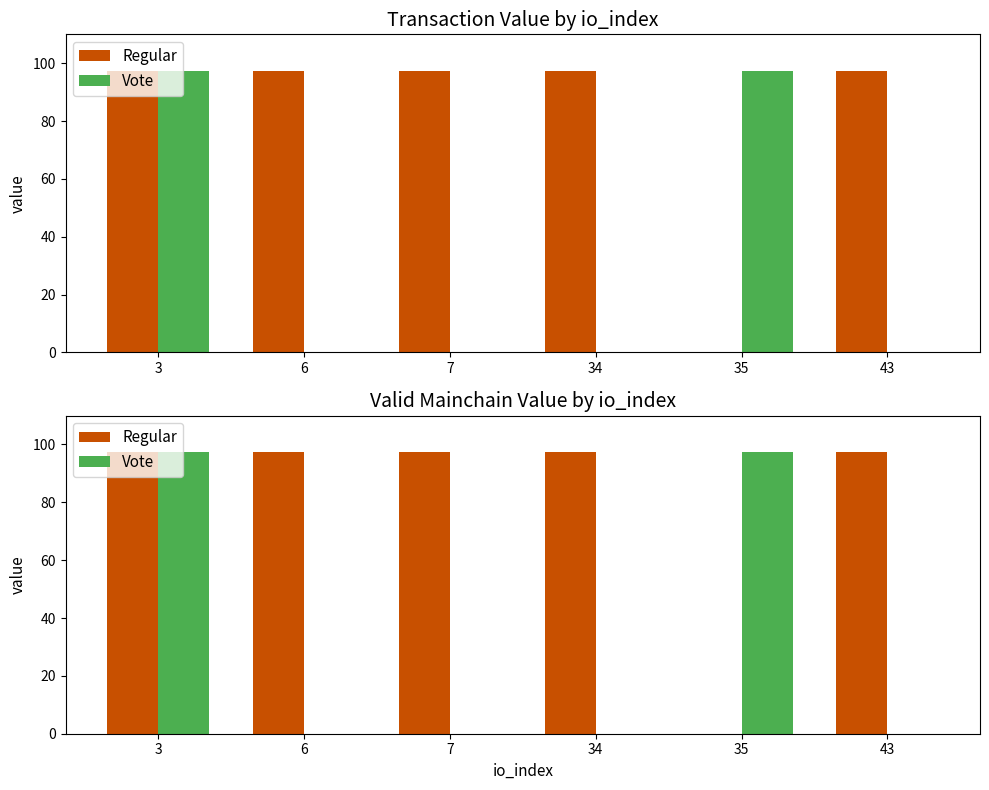

True or false: Vote has a value of 97.3 at 35.

True